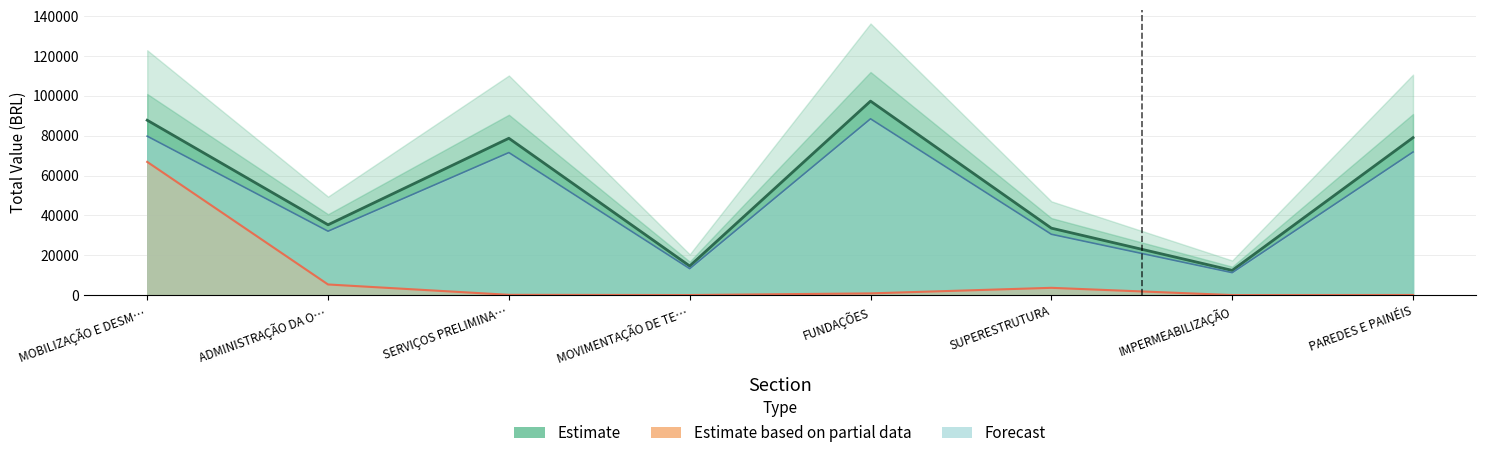

Where does the Forecast series first go above 71547?

MOBILIZAÇÃO E DESM…